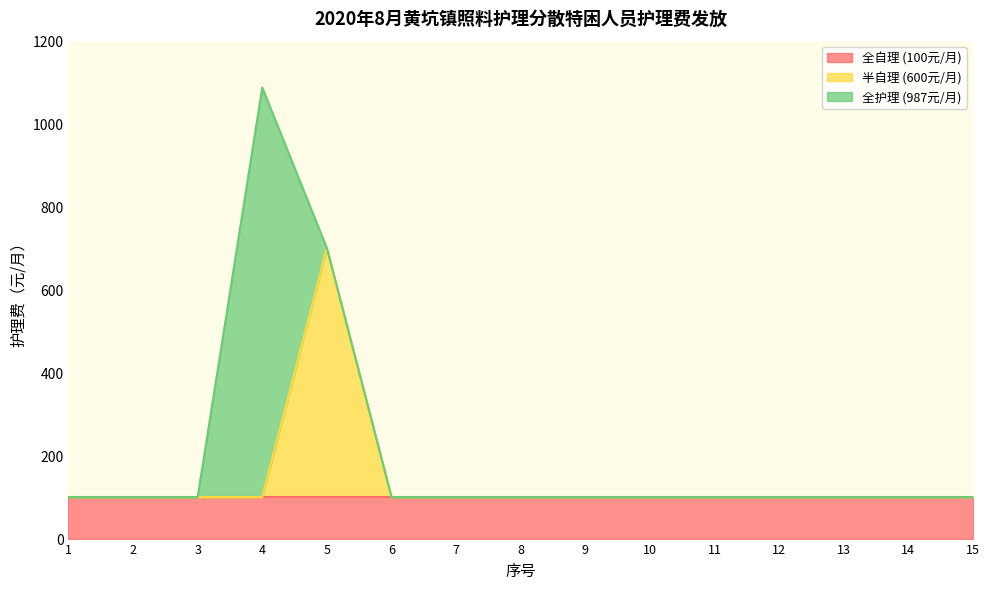

At which category is the sum across all series the highest?

4